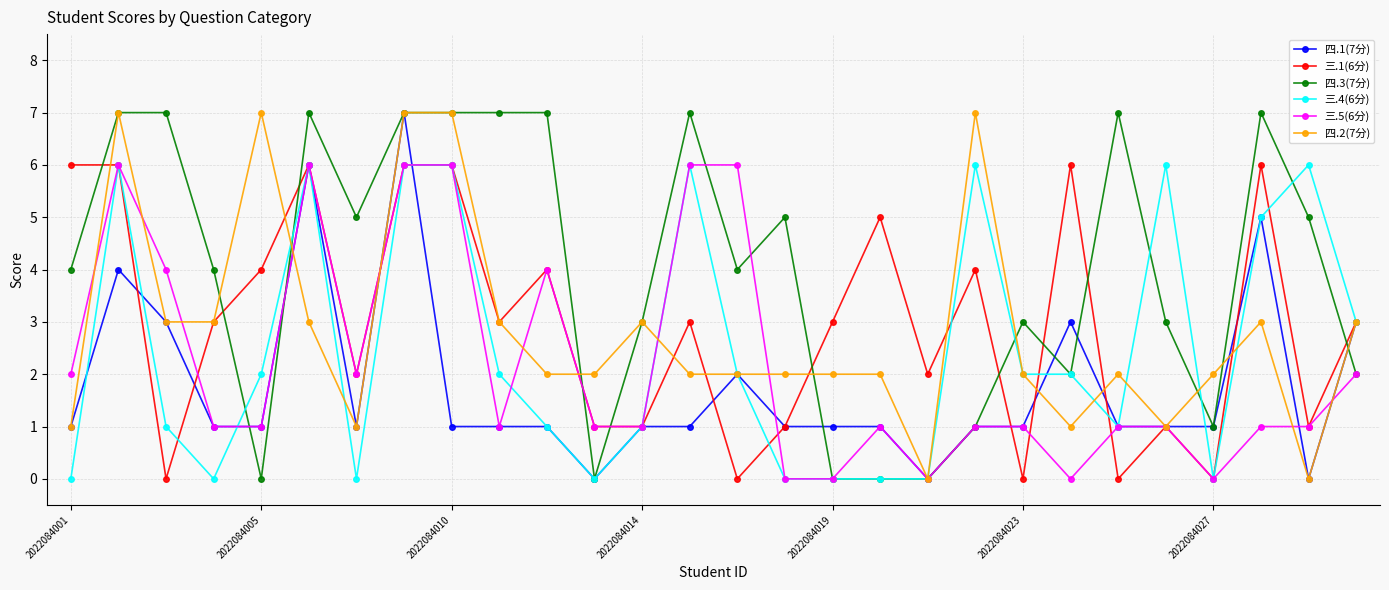

True or false: 四.2(7分) has more than 2 interior local peaks.

True